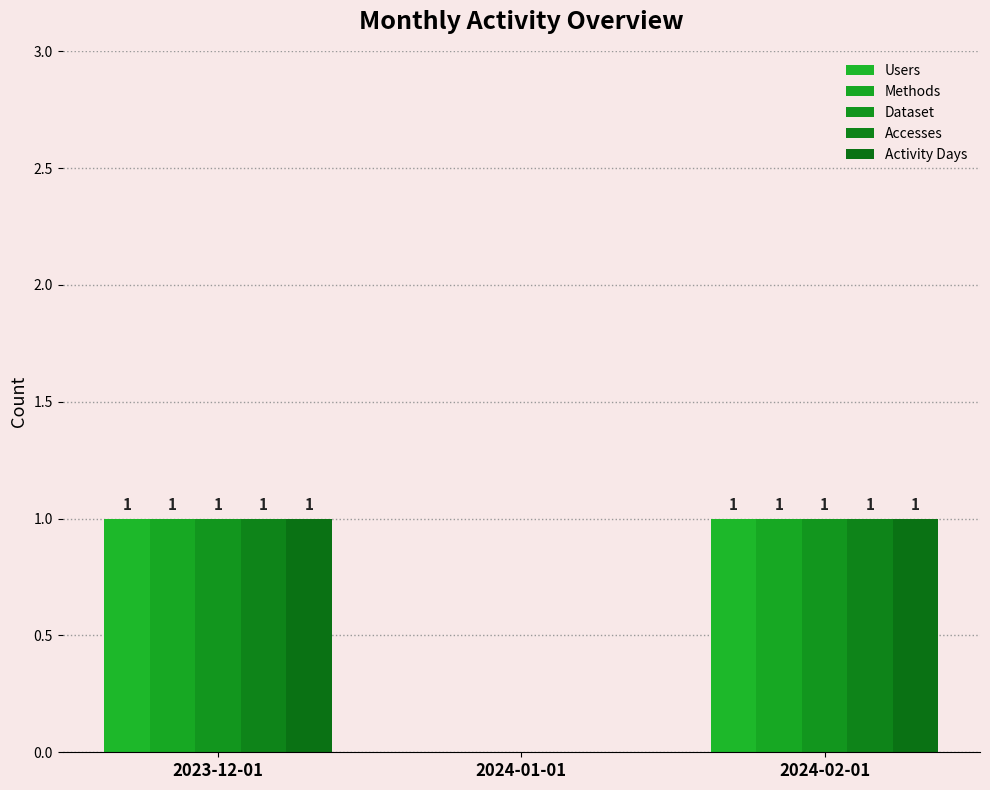

Are the bars horizontal?

No